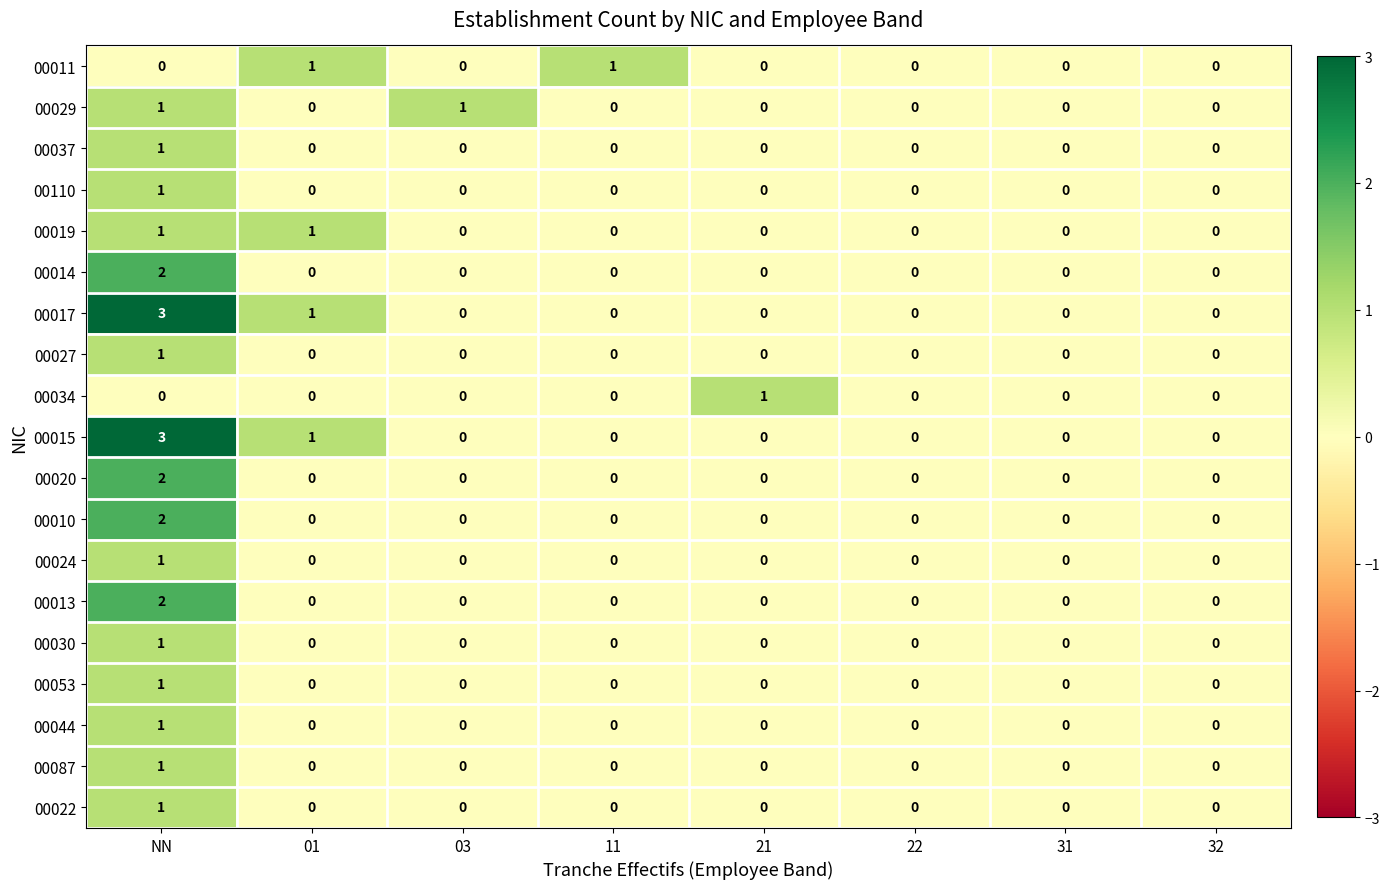

Count the number of categories in the chart.

8